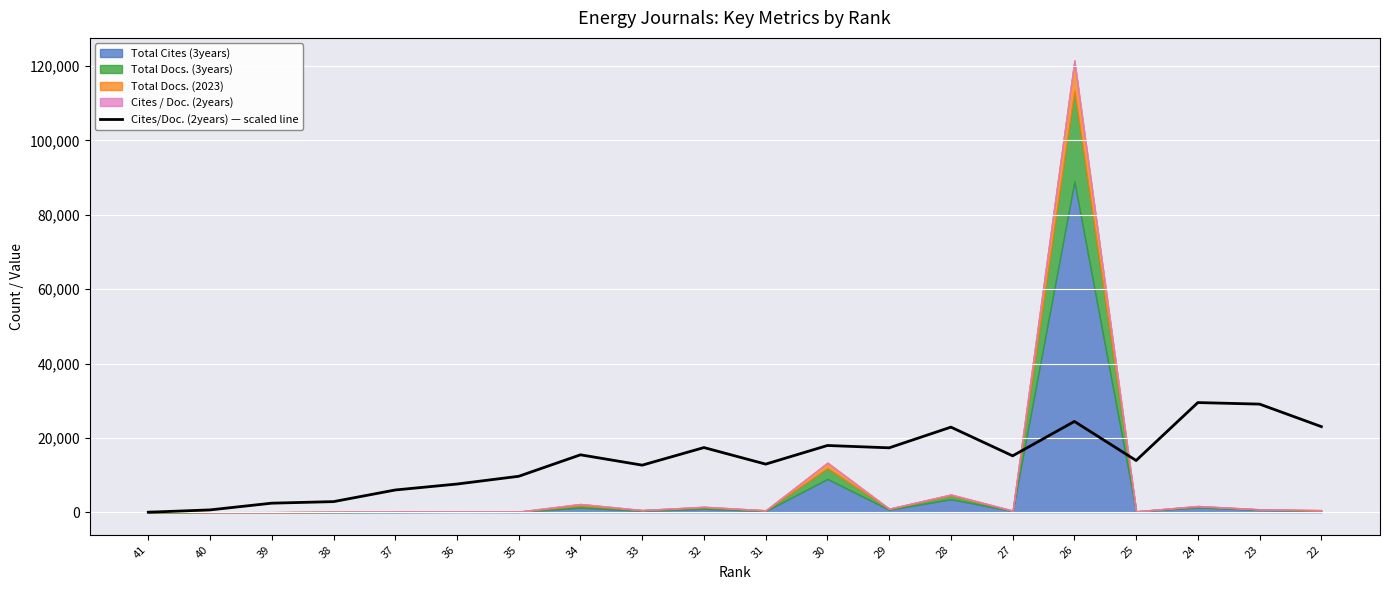

Read the value at 22.

23025.4